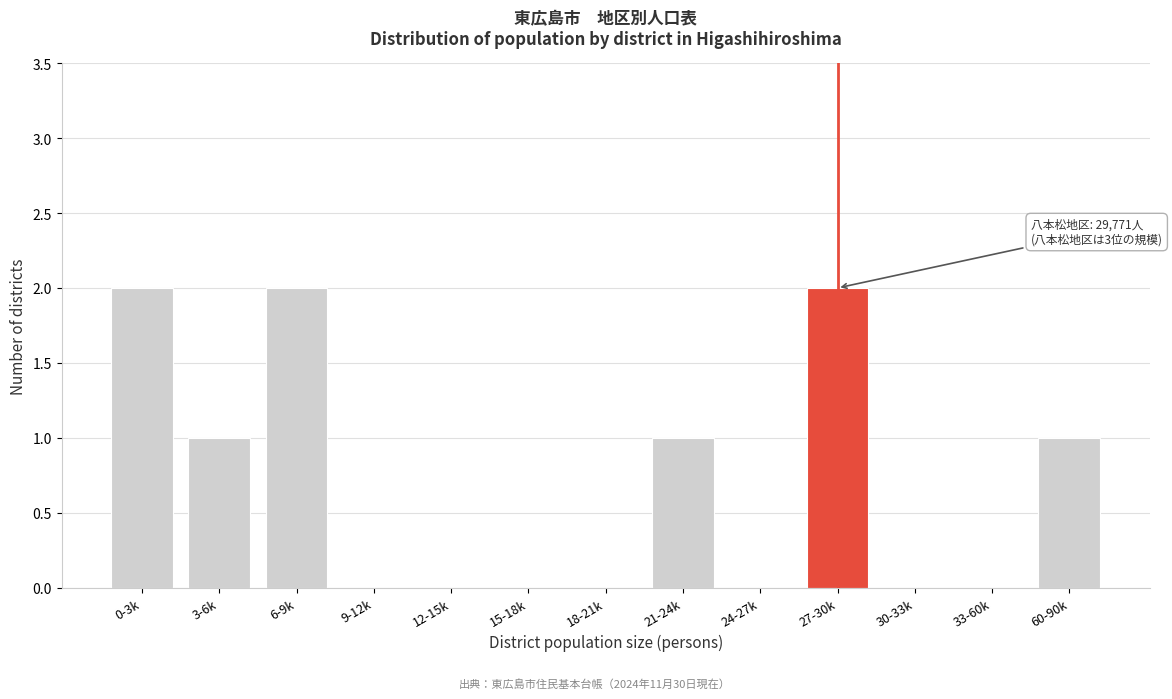

Reading left to right, what are all the values shown in this chart?

0-3k=2	3-6k=1	6-9k=2	9-12k=0	12-15k=0	15-18k=0	18-21k=0	21-24k=1	24-27k=0	27-30k=2	30-33k=0	33-60k=0	60-90k=1